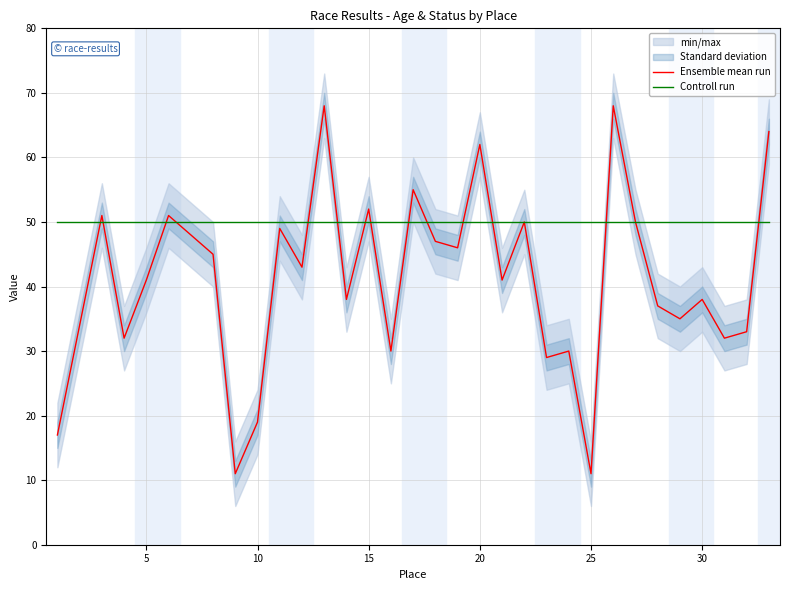

Is it true that Controll run equals 50 at 5?

True